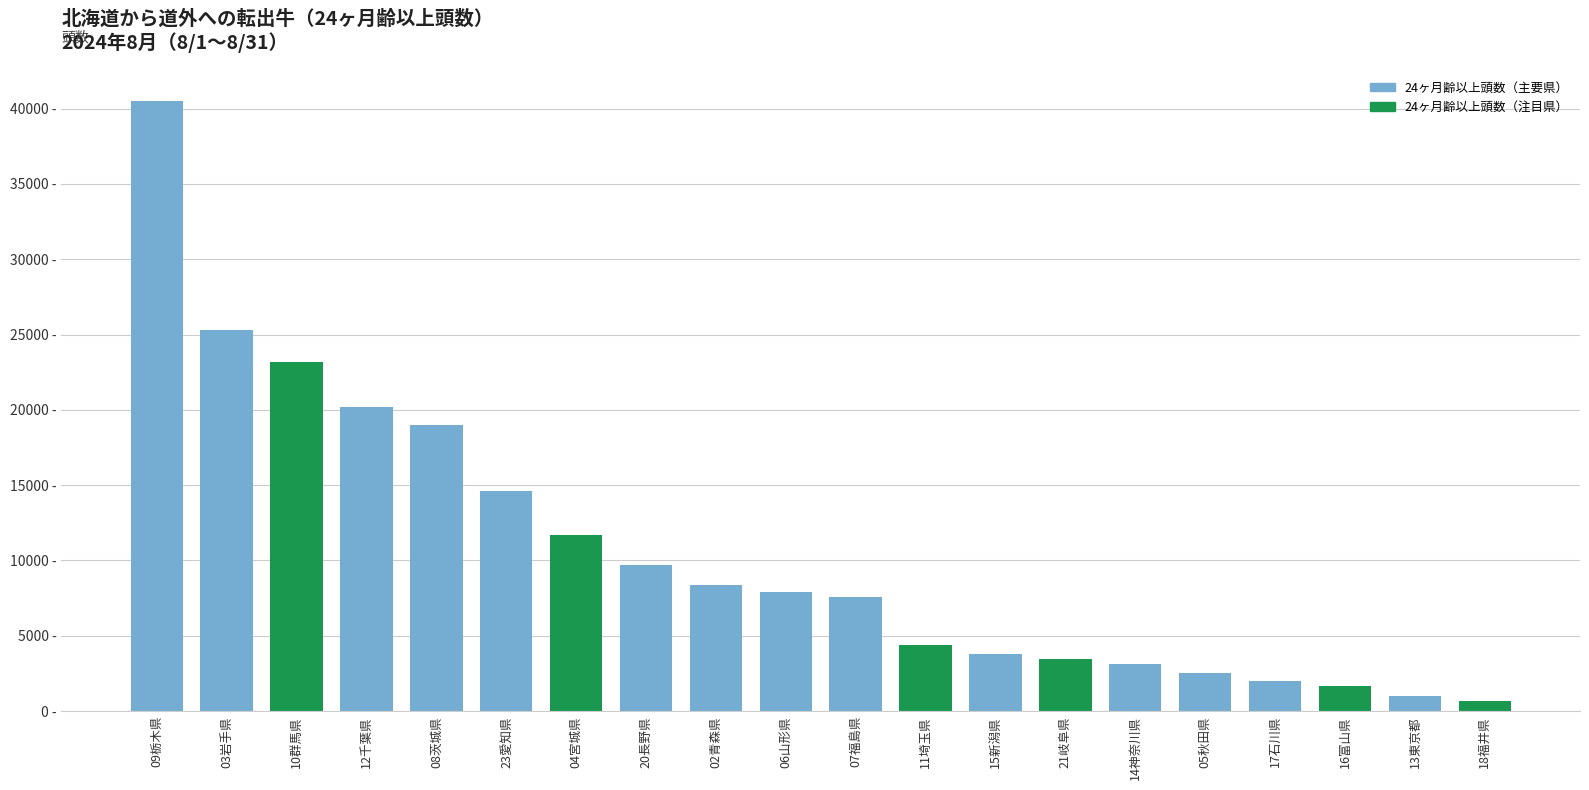

How many values are below 7888?

10